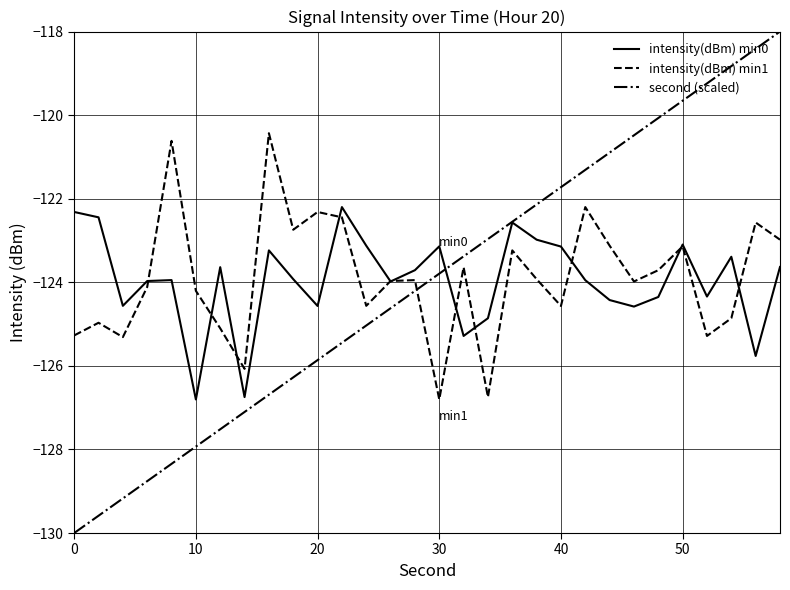

What is the average value of the intensity(dBm) min1 series?

-123.9